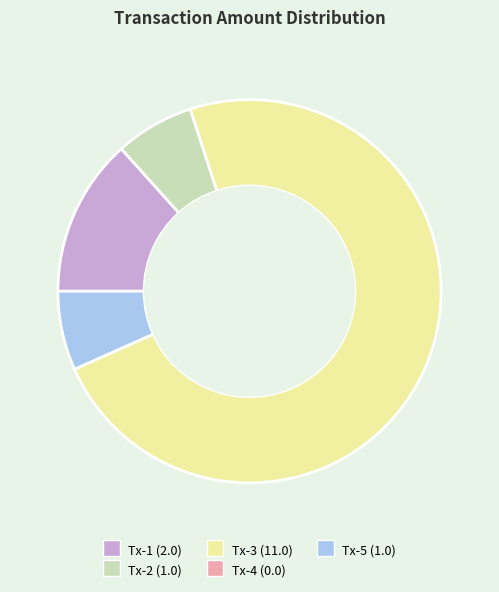

True or false: Tx-3 (11.0) accounts for 82% of the total.

False